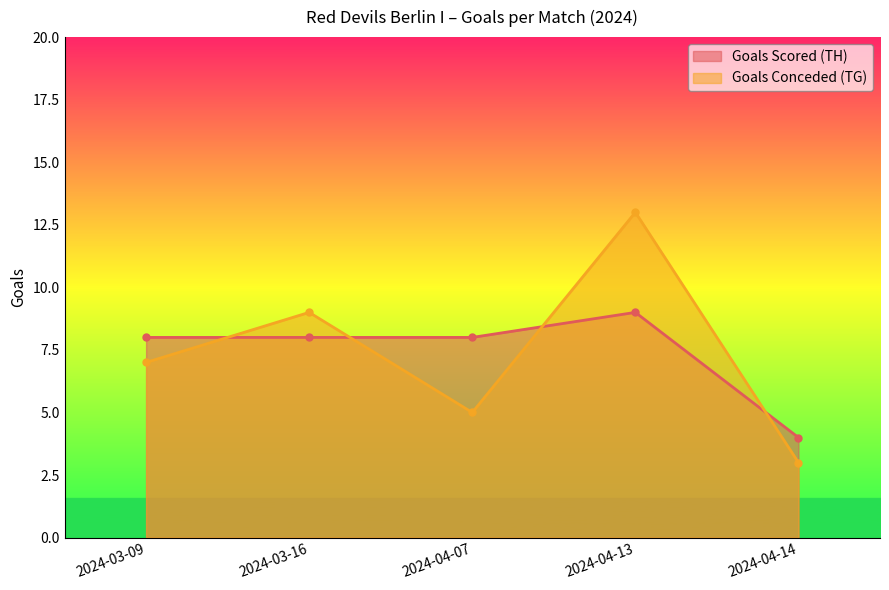

Which series ends up on top after the final intersection of Goals Scored (TH) and Goals Conceded (TG)?

Goals Scored (TH)